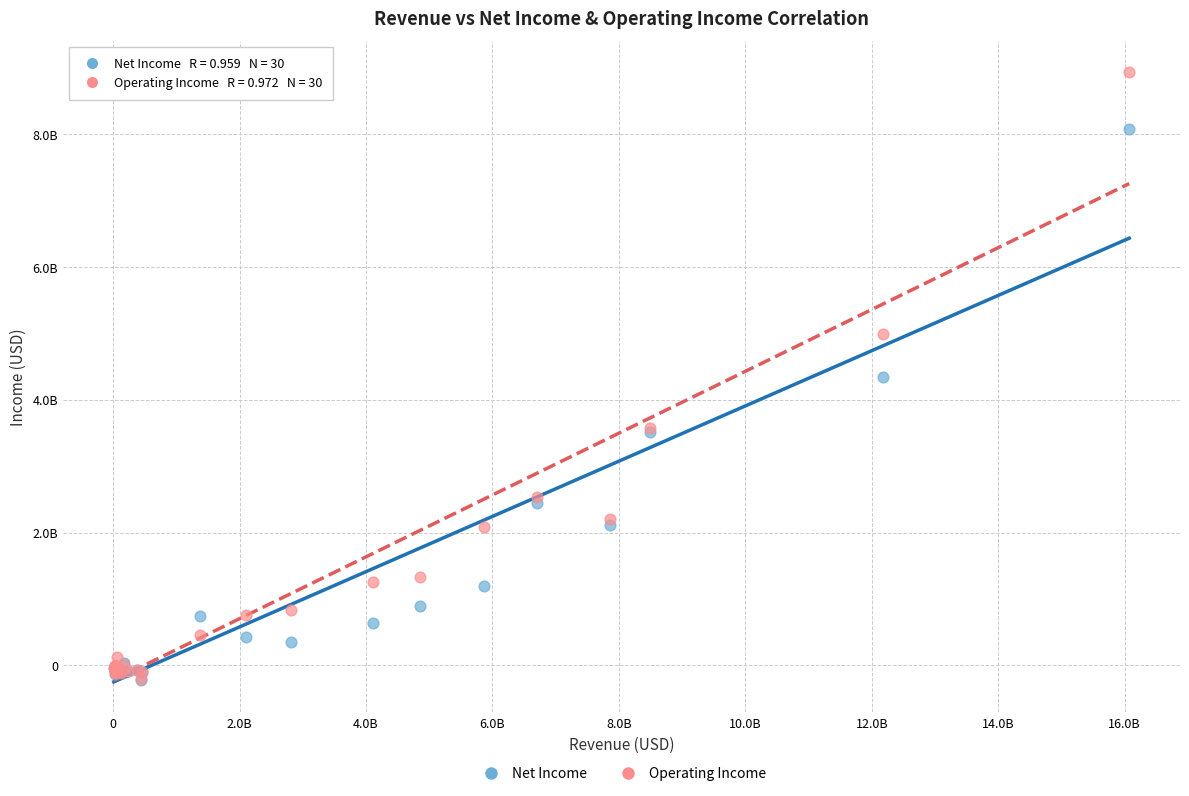

What are all the series names shown in the legend?

Net Income, Operating Income